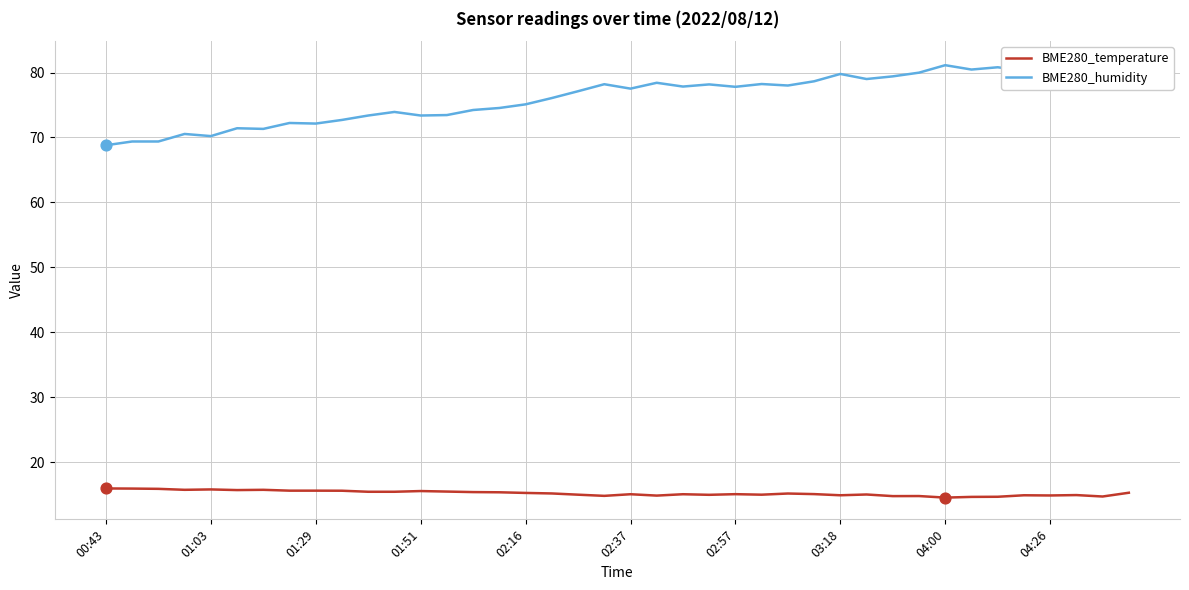

At which category is the sum across all series the highest?

38